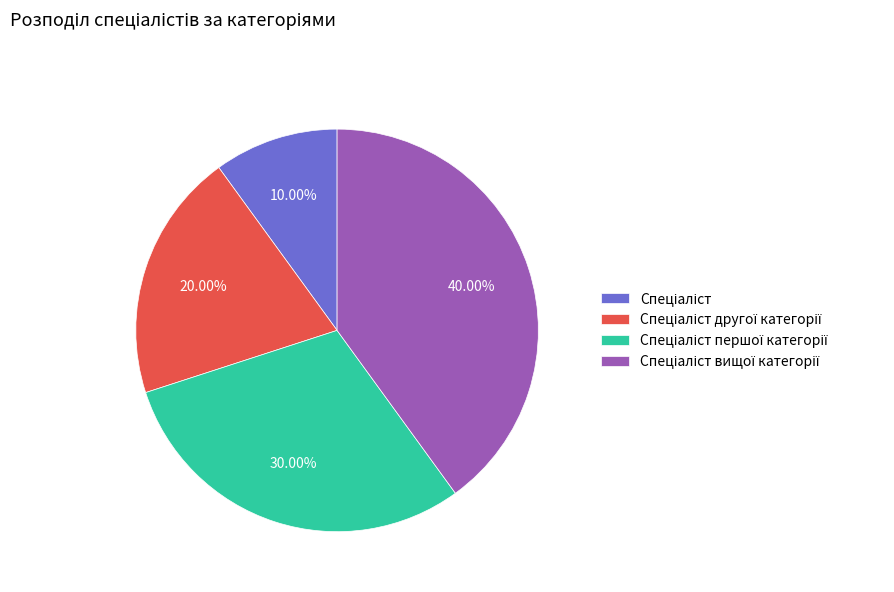

Does any single category account for the majority?

No